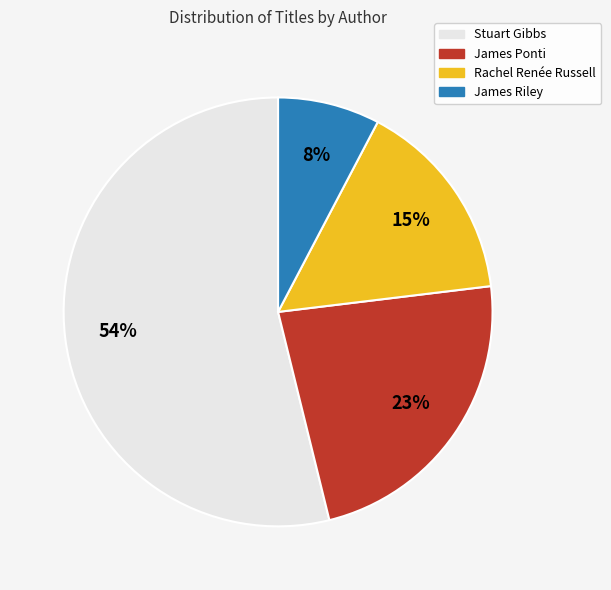

Between James Ponti and James Riley, which is larger?

James Ponti